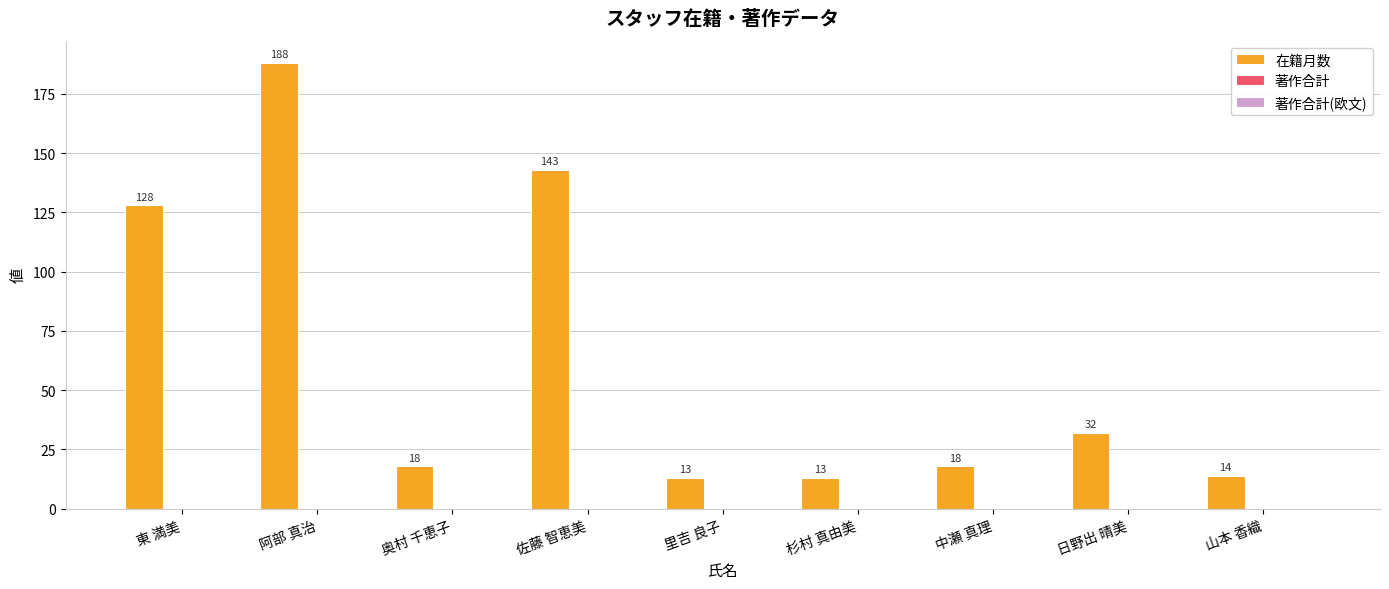

What is the value of the 1st bar from the left?

128